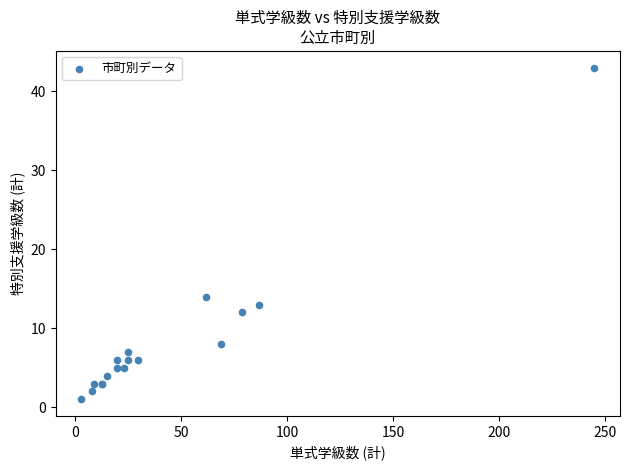

What Y value in the scatter plot is closest to 22?

14